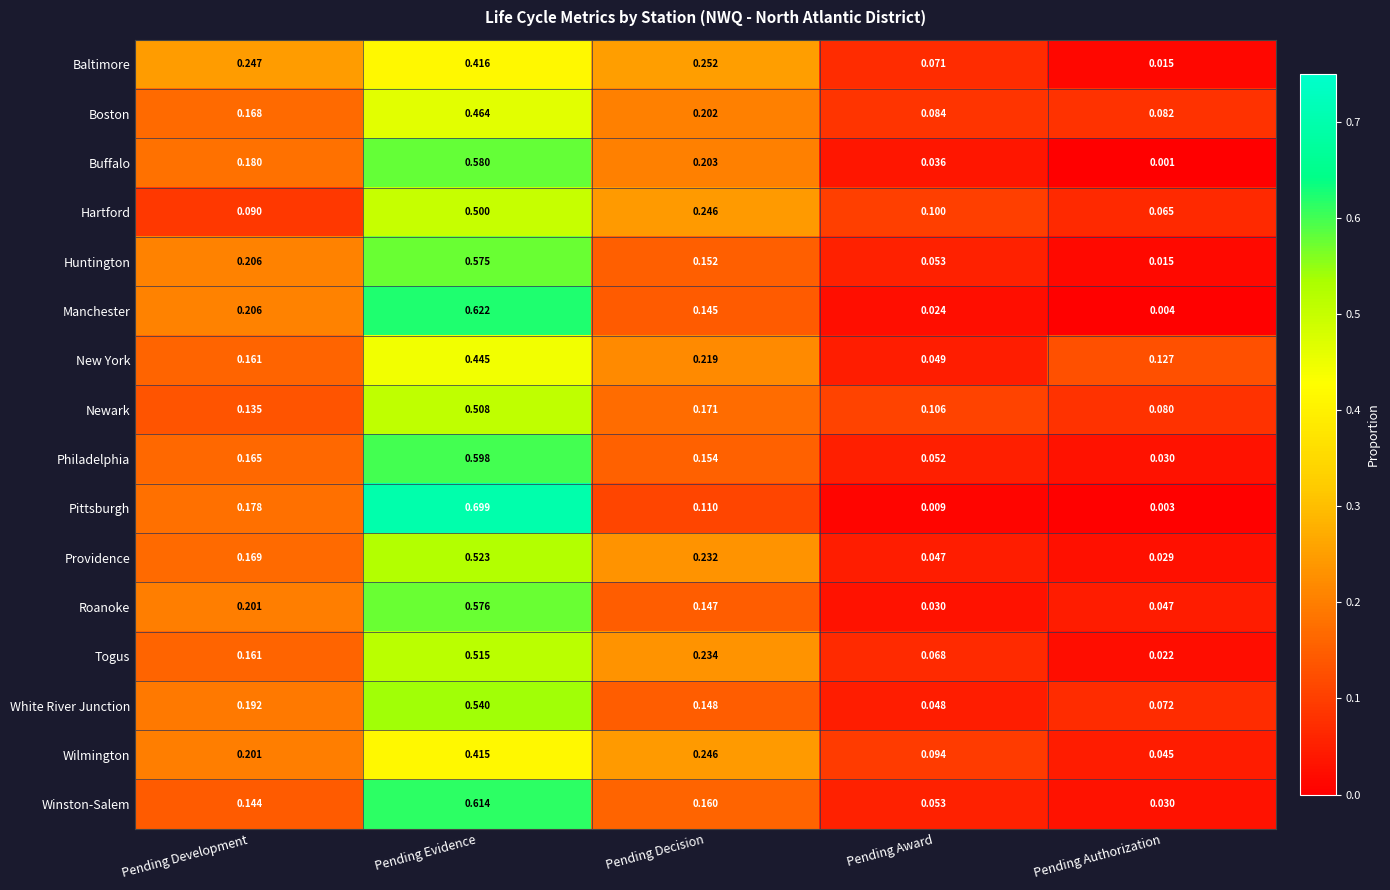

List the series in order of their peak value, highest first.

Pittsburgh, Manchester, Winston-Salem, Philadelphia, Buffalo, Roanoke, Huntington, White River Junction, Providence, Togus, Newark, Hartford, Boston, New York, Baltimore, Wilmington